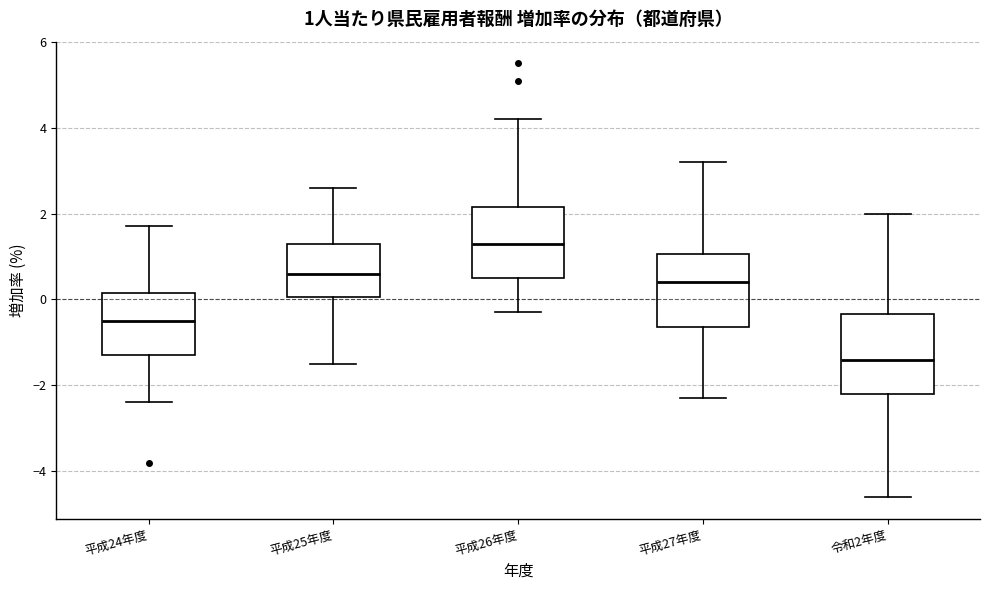

Which box has the lowest median line?

令和2年度